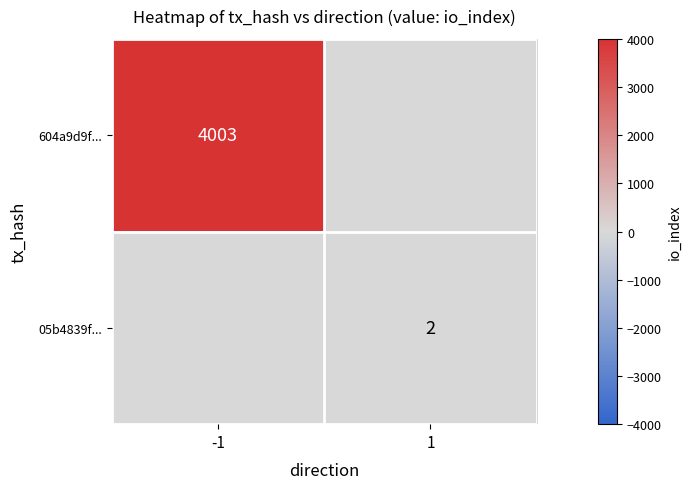

True or false: 604a9d9f... has a value of 1086 at -1.

False